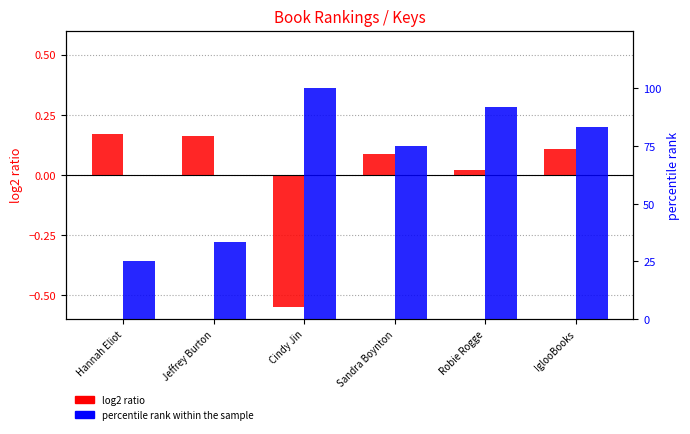

What is the spread (max minus min) of values at Jeffrey Burton?

33.2